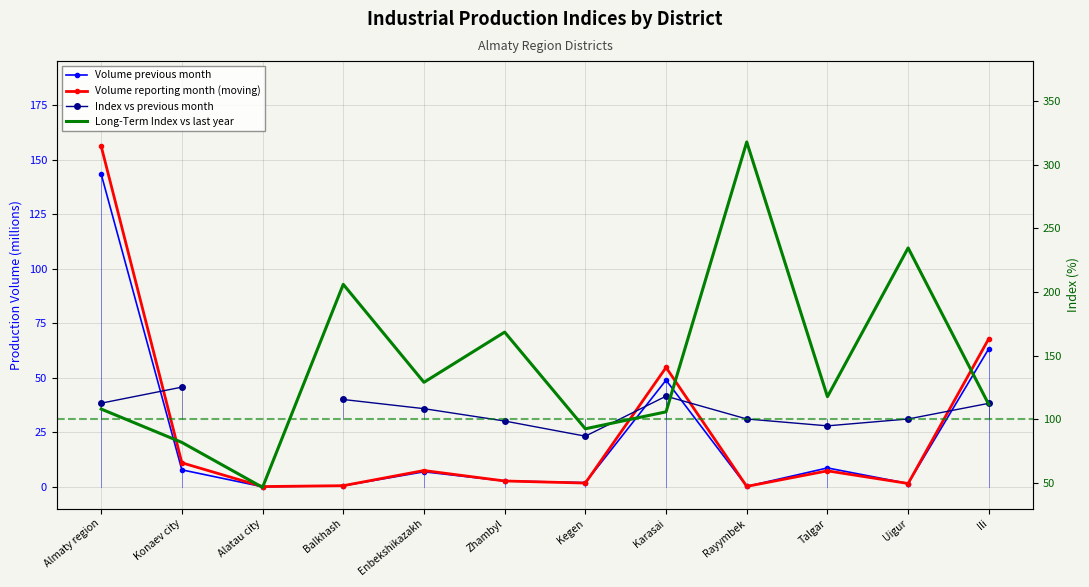

What position from the left is Konaev city?

2